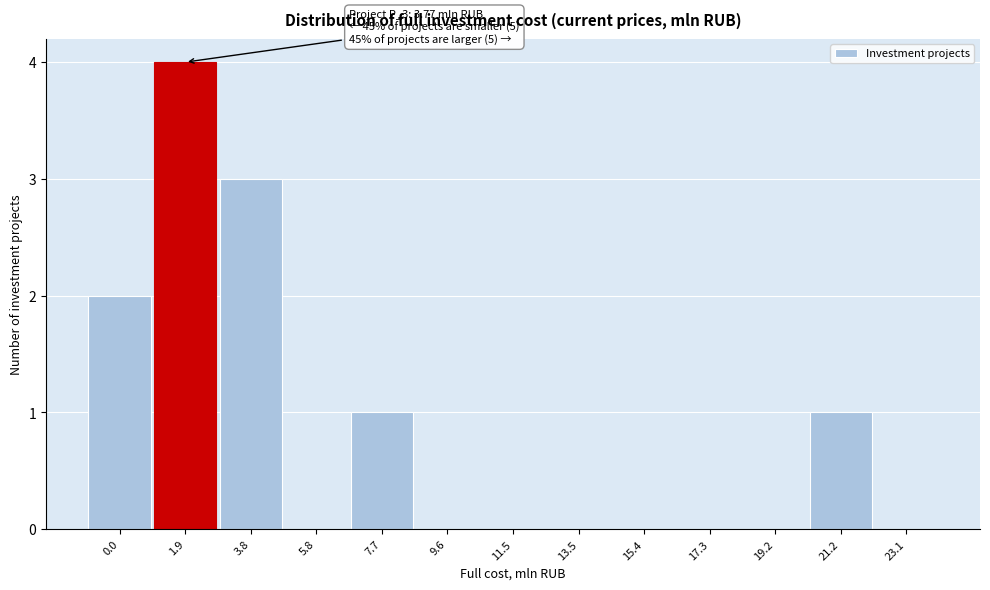

Reading left to right, extract all data points from this chart.

0.0=2	1.9=4	3.8=3	5.8=0	7.7=1	9.6=0	11.5=0	13.5=0	15.4=0	17.3=0	19.2=0	21.2=1	23.1=0